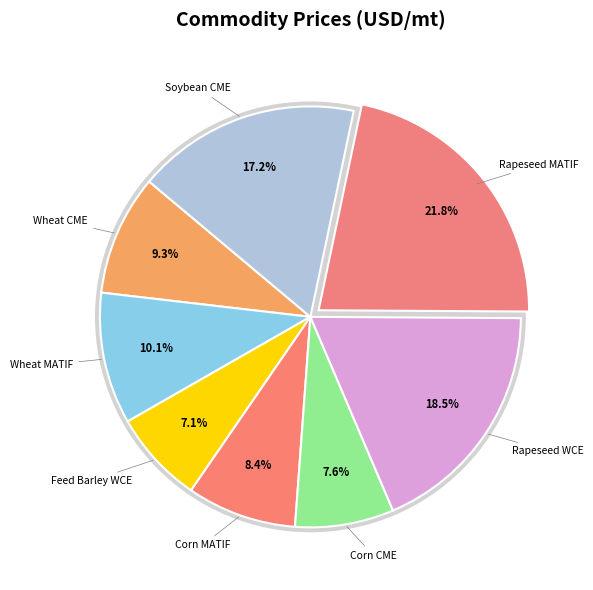

To the nearest percent, what percentage of the pie is Feed Barley WCE?

7%